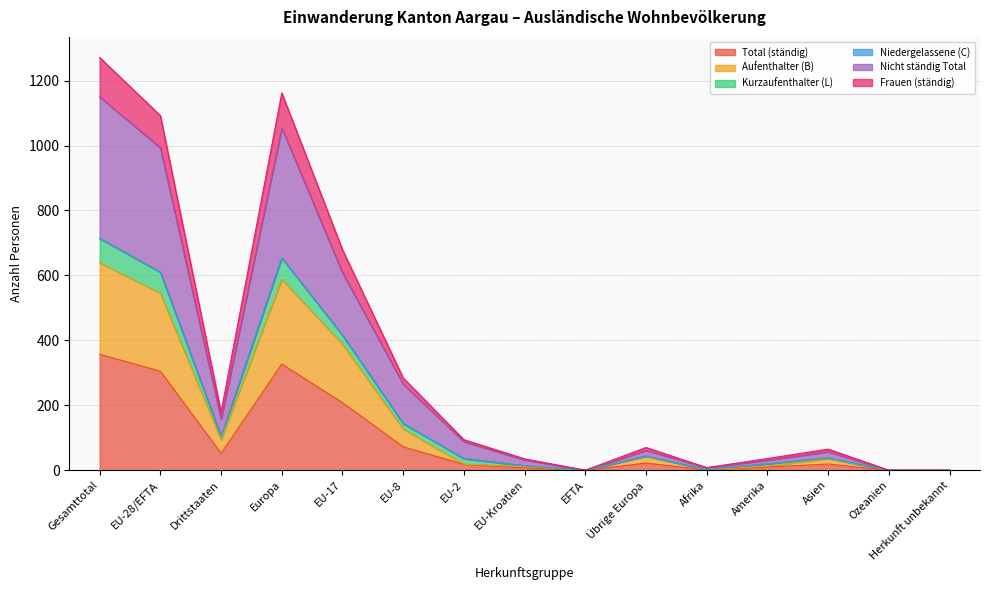

Between Übrige Europa and Amerika, which is larger?

Übrige Europa